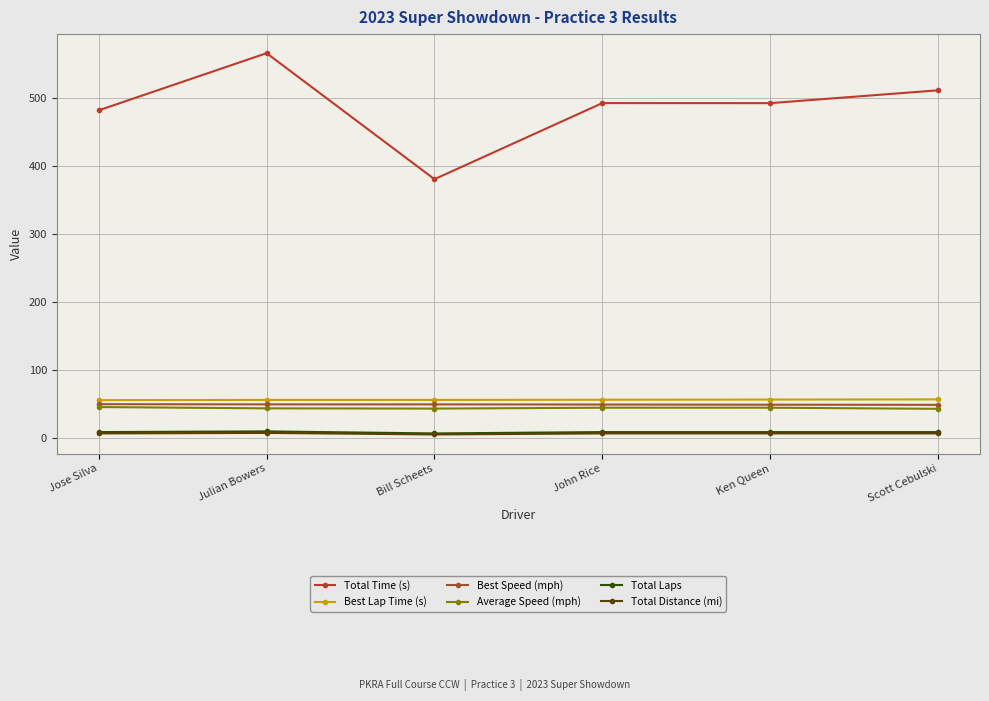

At which category is the sum across all series the highest?

Julian Bowers